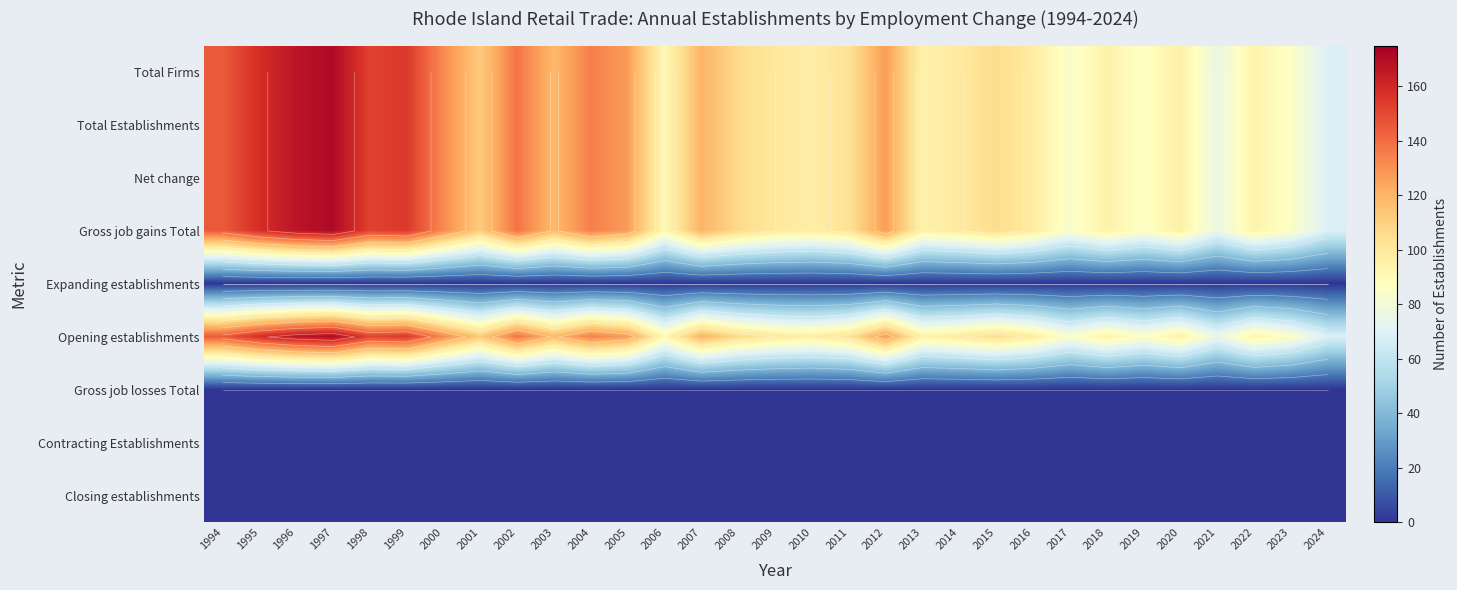

What is the spread (max minus min) of values at 2003?

118